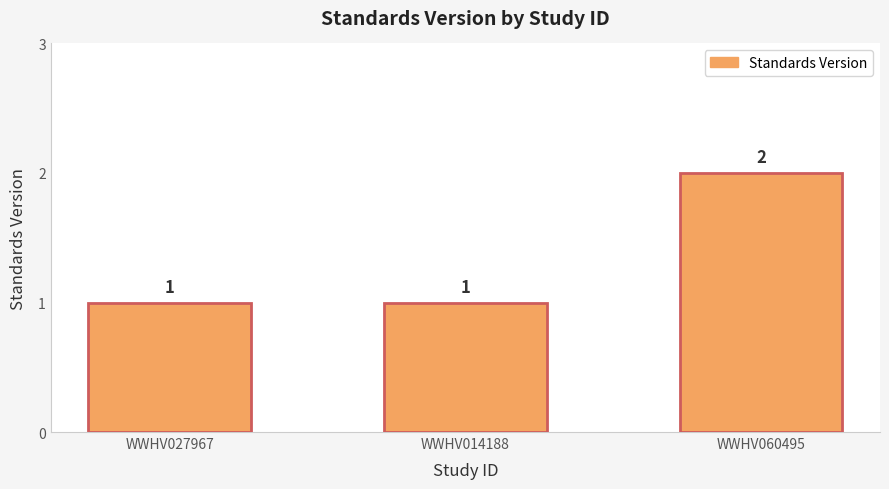

What is the value of the 2nd bar from the left?

1